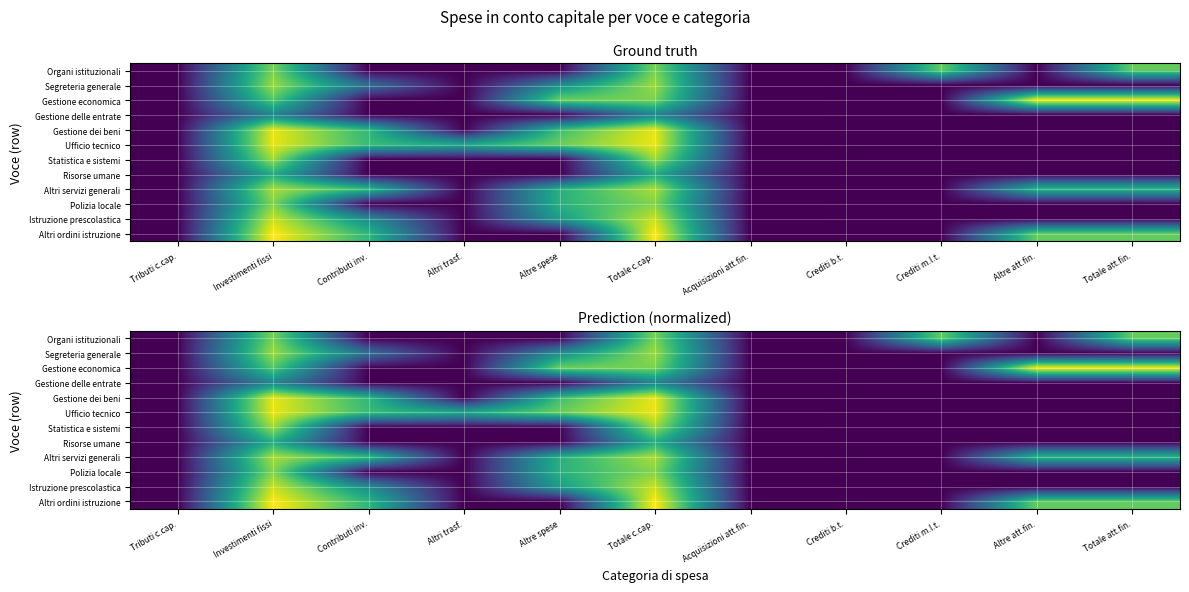

At how many categories does at least one series exceed 0?

8